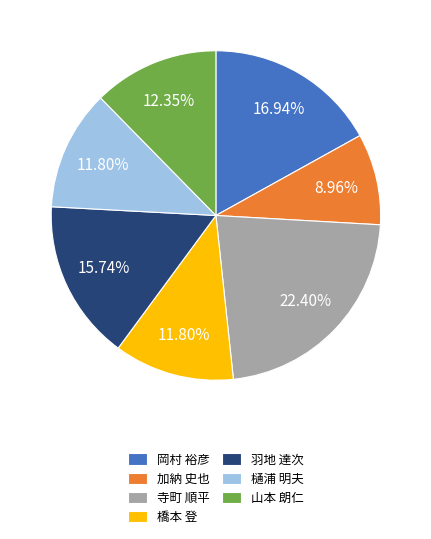

Which slice is the largest?

寺町 順平